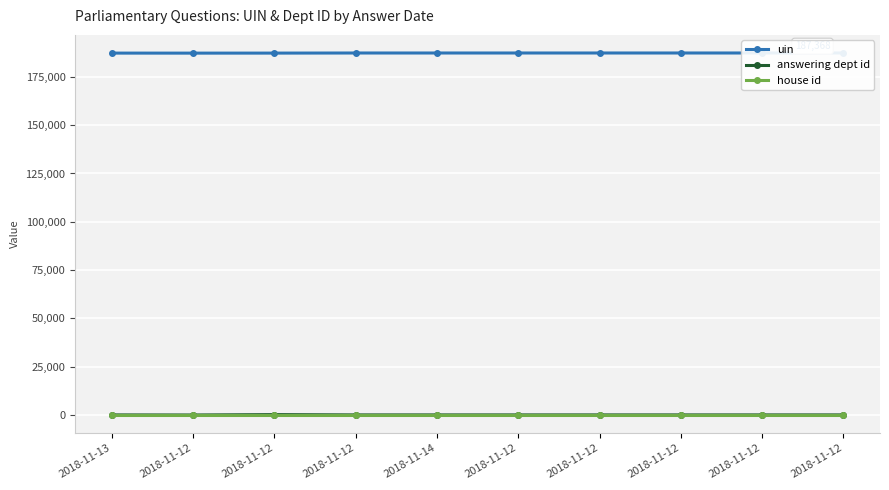

At how many categories does at least one series exceed 184365?

10